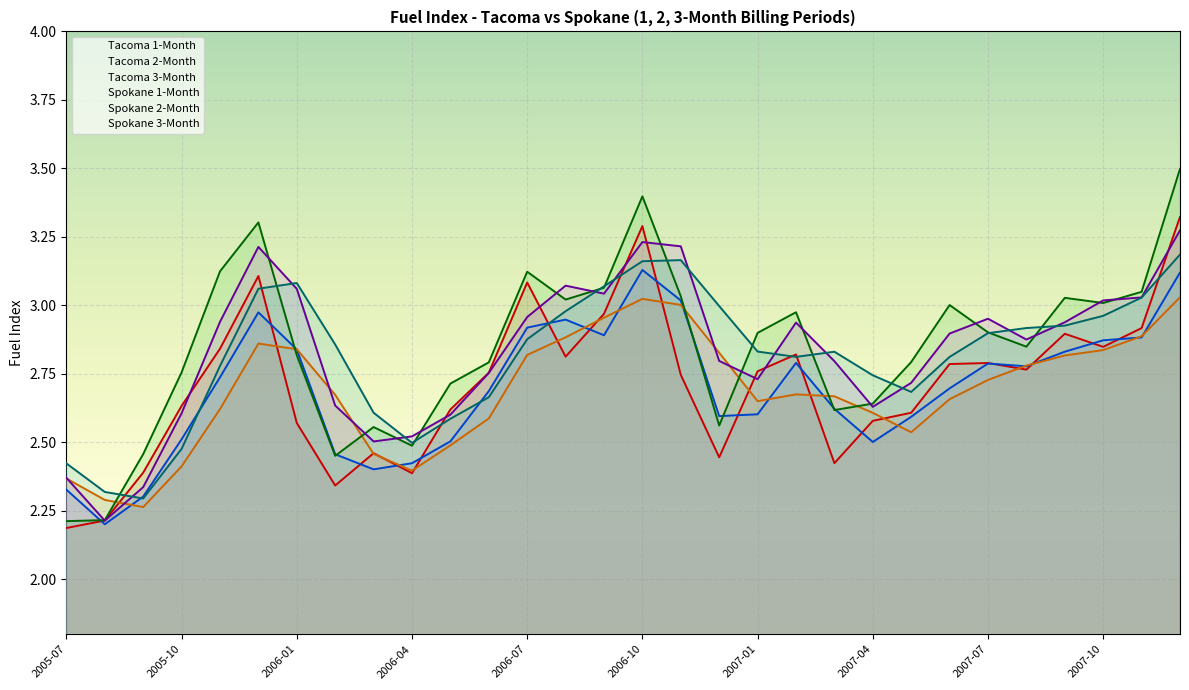

Reading right to left, list all the values displayed in this chart.

Tacoma 1-Month: 2007-12=3.3	2007-11=2.9	2007-10=2.8	2007-09=2.9	2007-08=2.8	2007-07=2.8	2007-06=2.8	2007-05=2.6	2007-04=2.6	2007-03=2.4	2007-02=2.8	2007-01=2.8	2006-12=2.4	2006-11=2.7	2006-10=3.3	2006-09=3.0	2006-08=2.8	2006-07=3.1	2006-06=2.8	2006-05=2.6	2006-04=2.4	2006-03=2.5	2006-02=2.3	2006-01=2.6	2005-12=3.1	2005-11=2.8	2005-10=2.6	2005-09=2.4	2005-08=2.2	2005-07=2.2
Tacoma 2-Month: 2007-12=3.1	2007-11=2.9	2007-10=2.9	2007-09=2.8	2007-08=2.8	2007-07=2.8	2007-06=2.7	2007-05=2.6	2007-04=2.5	2007-03=2.6	2007-02=2.8	2007-01=2.6	2006-12=2.6	2006-11=3.0	2006-10=3.1	2006-09=2.9	2006-08=2.9	2006-07=2.9	2006-06=2.7	2006-05=2.5	2006-04=2.4	2006-03=2.4	2006-02=2.5	2006-01=2.8	2005-12=3.0	2005-11=2.7	2005-10=2.5	2005-09=2.3	2005-08=2.2	2005-07=2.3
Tacoma 3-Month: 2007-12=3.0	2007-11=2.9	2007-10=2.8	2007-09=2.8	2007-08=2.8	2007-07=2.7	2007-06=2.7	2007-05=2.5	2007-04=2.6	2007-03=2.7	2007-02=2.7	2007-01=2.7	2006-12=2.8	2006-11=3.0	2006-10=3.0	2006-09=3.0	2006-08=2.9	2006-07=2.8	2006-06=2.6	2006-05=2.5	2006-04=2.4	2006-03=2.5	2006-02=2.7	2006-01=2.8	2005-12=2.9	2005-11=2.6	2005-10=2.4	2005-09=2.3	2005-08=2.3	2005-07=2.4
Spokane 1-Month: 2007-12=3.5	2007-11=3.0	2007-10=3.0	2007-09=3.0	2007-08=2.8	2007-07=2.9	2007-06=3.0	2007-05=2.8	2007-04=2.6	2007-03=2.6	2007-02=3.0	2007-01=2.9	2006-12=2.6	2006-11=3.0	2006-10=3.4	2006-09=3.1	2006-08=3.0	2006-07=3.1	2006-06=2.8	2006-05=2.7	2006-04=2.5	2006-03=2.6	2006-02=2.5	2006-01=2.8	2005-12=3.3	2005-11=3.1	2005-10=2.8	2005-09=2.5	2005-08=2.2	2005-07=2.2
Spokane 2-Month: 2007-12=3.3	2007-11=3.0	2007-10=3.0	2007-09=2.9	2007-08=2.9	2007-07=3.0	2007-06=2.9	2007-05=2.7	2007-04=2.6	2007-03=2.8	2007-02=2.9	2007-01=2.7	2006-12=2.8	2006-11=3.2	2006-10=3.2	2006-09=3.0	2006-08=3.1	2006-07=3.0	2006-06=2.8	2006-05=2.6	2006-04=2.5	2006-03=2.5	2006-02=2.6	2006-01=3.1	2005-12=3.2	2005-11=2.9	2005-10=2.6	2005-09=2.3	2005-08=2.2	2005-07=2.4
Spokane 3-Month: 2007-12=3.2	2007-11=3.0	2007-10=3.0	2007-09=2.9	2007-08=2.9	2007-07=2.9	2007-06=2.8	2007-05=2.7	2007-04=2.7	2007-03=2.8	2007-02=2.8	2007-01=2.8	2006-12=3.0	2006-11=3.2	2006-10=3.2	2006-09=3.1	2006-08=3.0	2006-07=2.9	2006-06=2.7	2006-05=2.6	2006-04=2.5	2006-03=2.6	2006-02=2.9	2006-01=3.1	2005-12=3.1	2005-11=2.8	2005-10=2.5	2005-09=2.3	2005-08=2.3	2005-07=2.4